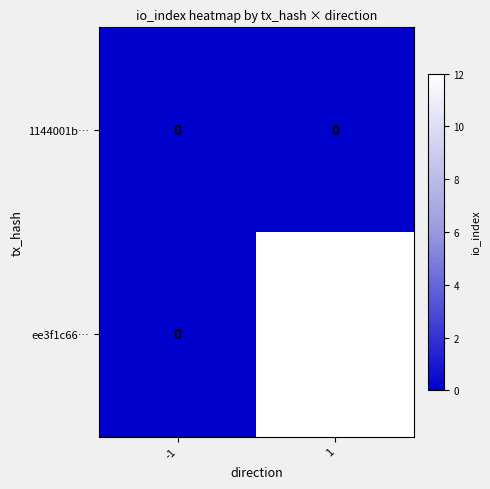

What is the difference between the maximum and minimum values in the ee3f1c66… series?

12